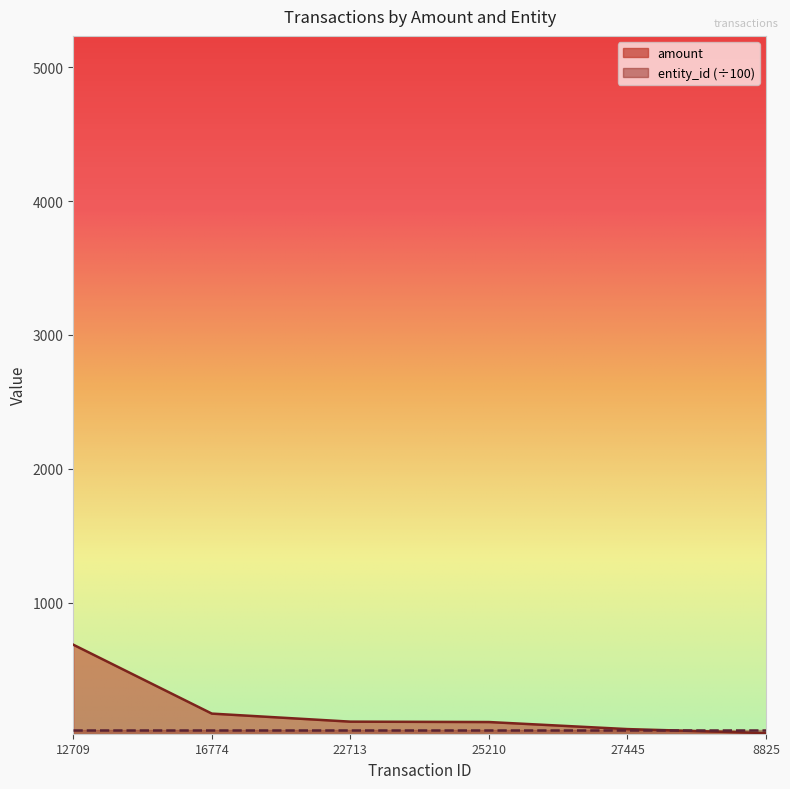

Approximately how many times larger is the value at 22713 compared to 27445?

2.0